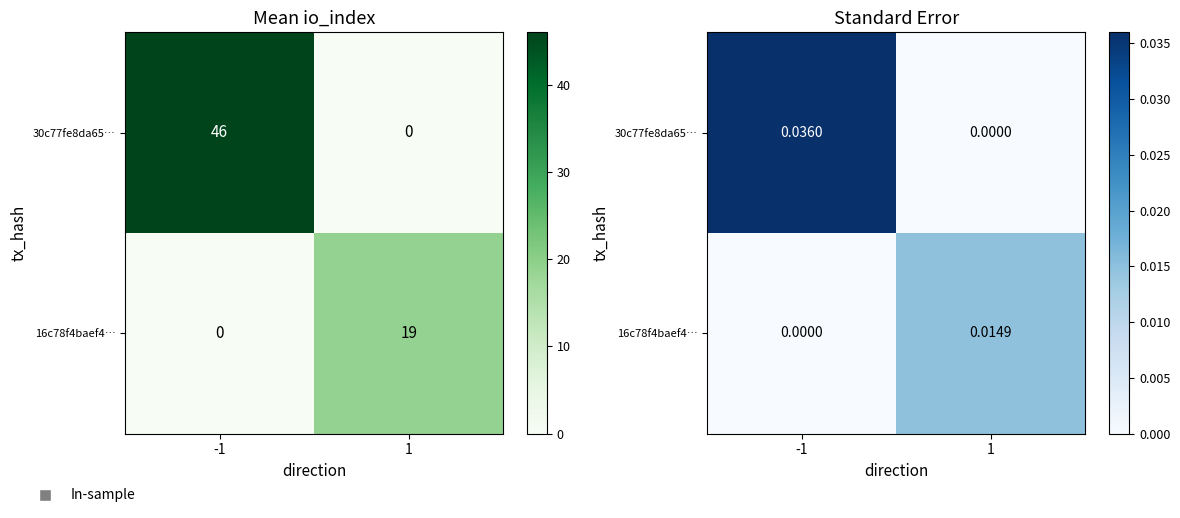

Is the value of 30c77fe8da65… at -1 greater than the value of 16c78f4baef4… at -1?

Yes